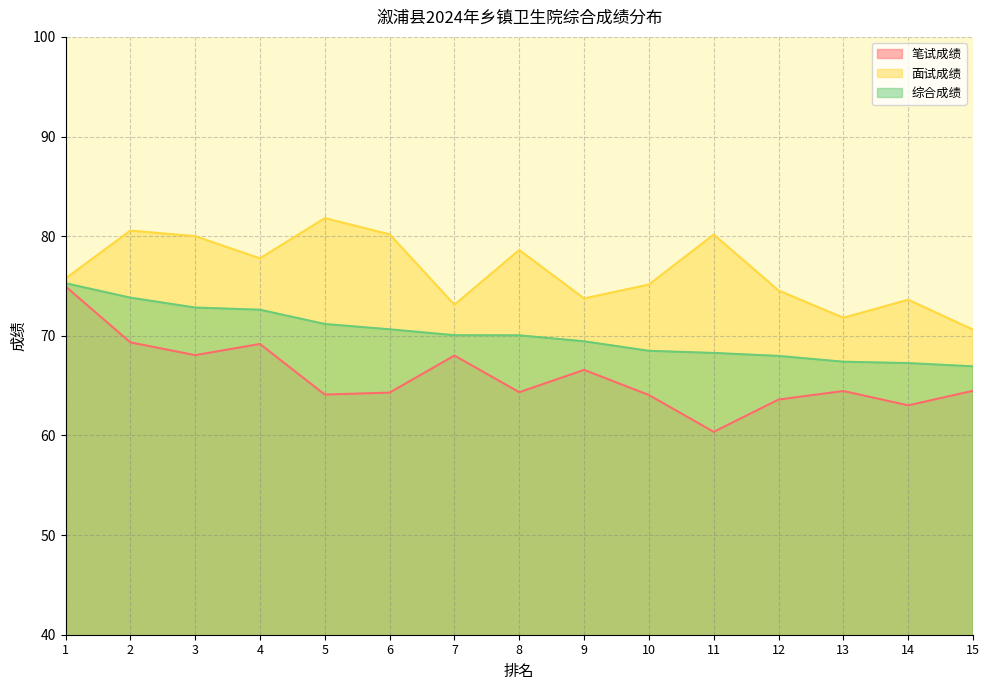

Reading left to right, extract all data points from this chart.

笔试成绩: 75.0	69.3	68.1	69.2	64.1	64.3	68.0	64.3	66.6	64.1	60.4	63.6	64.5	63.0	64.5
面试成绩: 75.8	80.6	80.0	77.8	81.8	80.2	73.1	78.6	73.8	75.1	80.2	74.5	71.8	73.6	70.6
综合成绩: 75.3	73.8	72.8	72.6	71.2	70.7	70.1	70.0	69.4	68.5	68.3	68.0	67.4	67.3	66.9